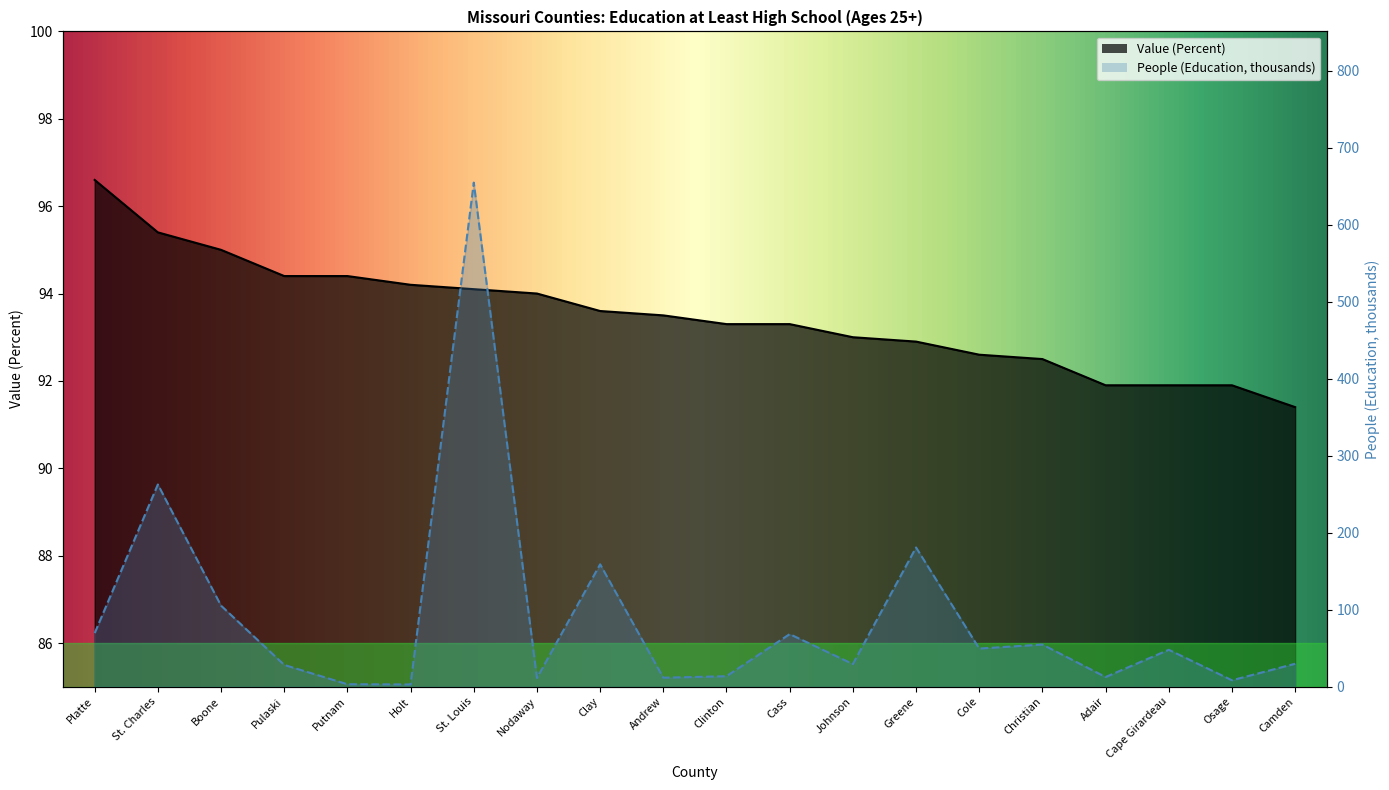

What position from the right is Cole?

6